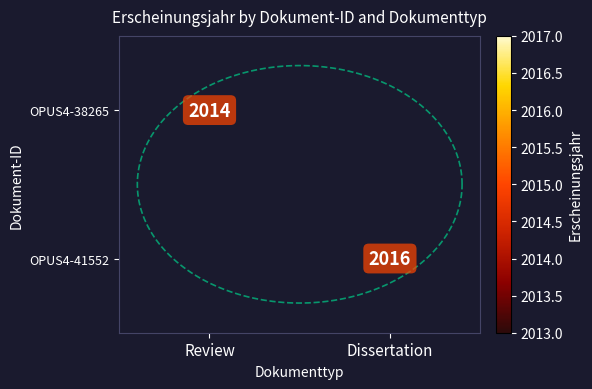

Which series has the largest range (max minus min)?

OPUS4-38265